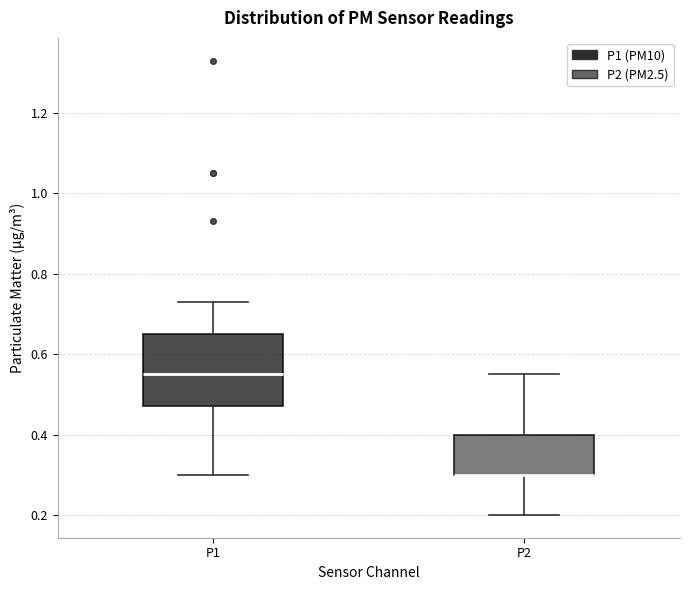

Comparing the boxes themselves (not the whiskers), which one is the tallest?

P1